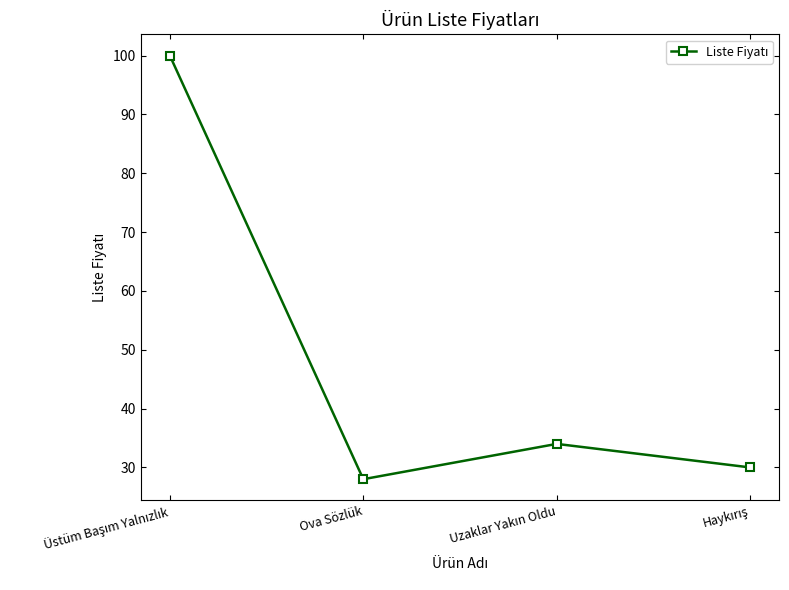

What is the value of the 4th point from the left?

30